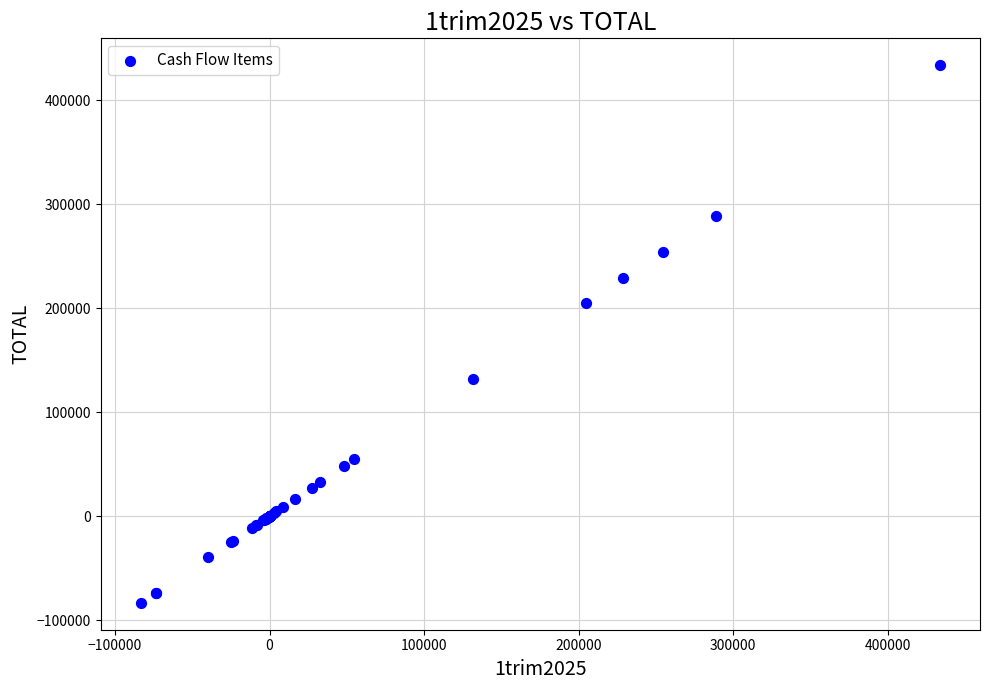

What Y value in the scatter plot is closest to 175135?

204988